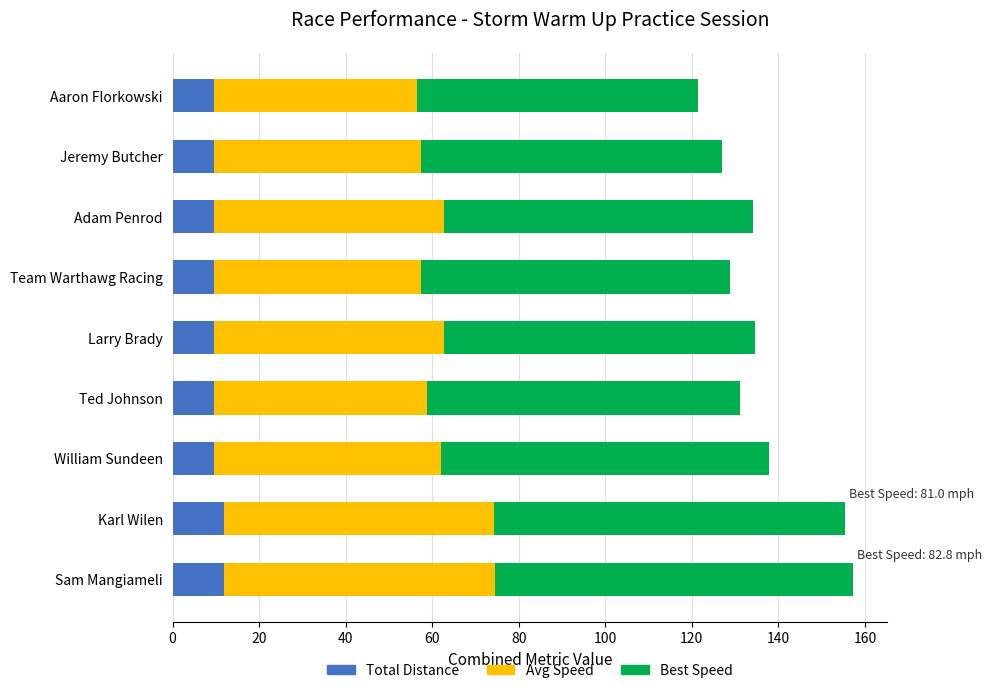

What is the sum of all Total Distance values?

90.1